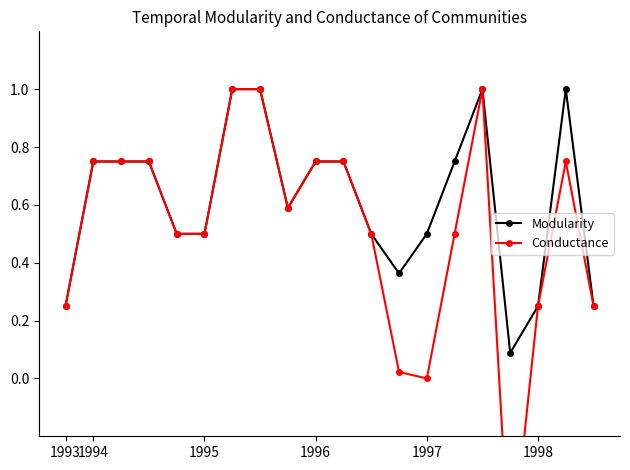

How many values in Conductance are above zero?

18